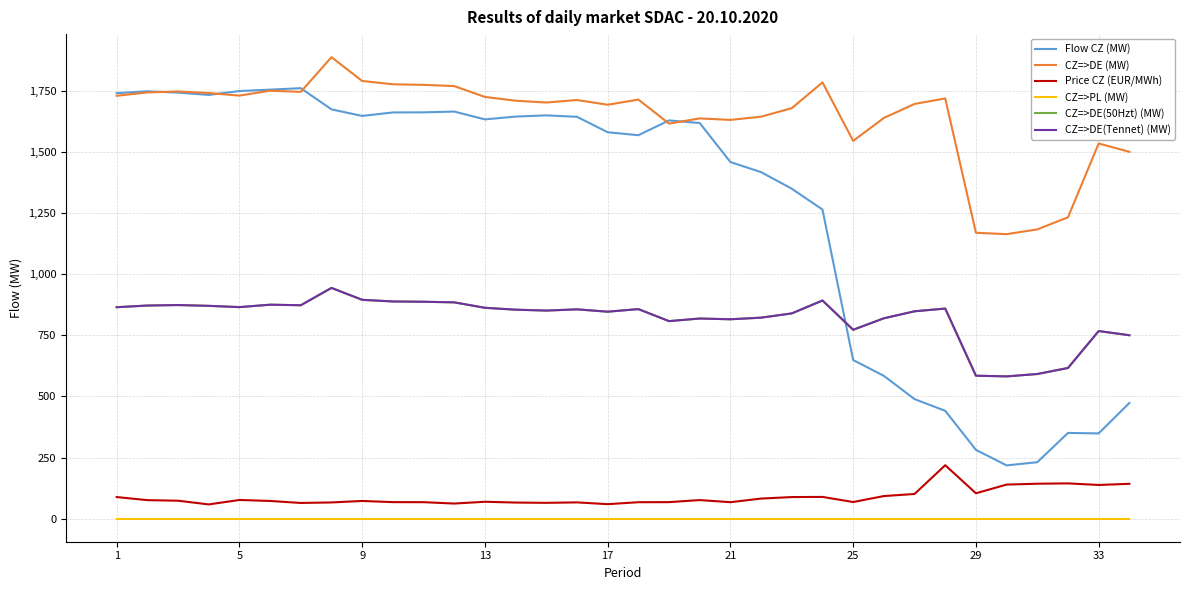

Which series has the largest range (max minus min)?

Flow CZ (MW)